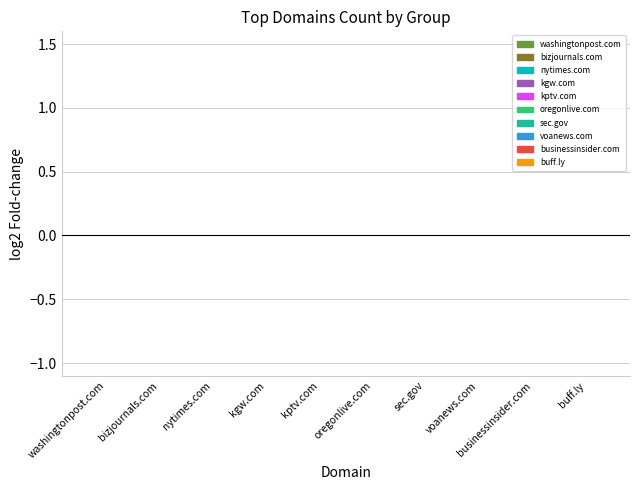

Count the number of categories in the chart.

10